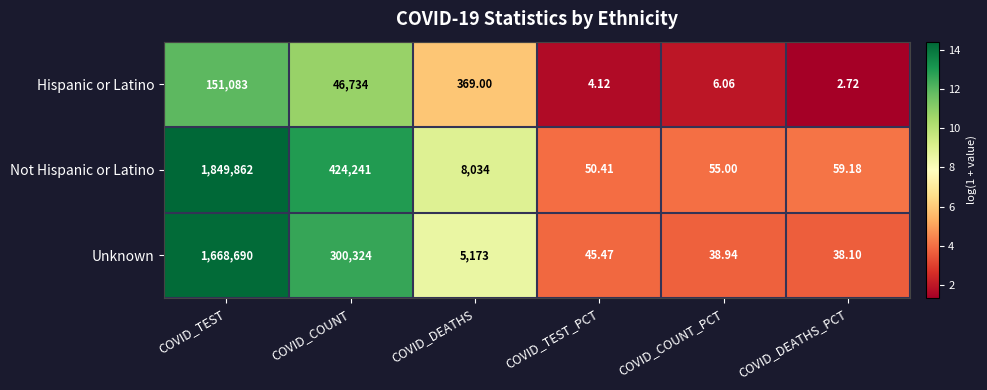

At which category is the sum across all series the highest?

COVID_TEST